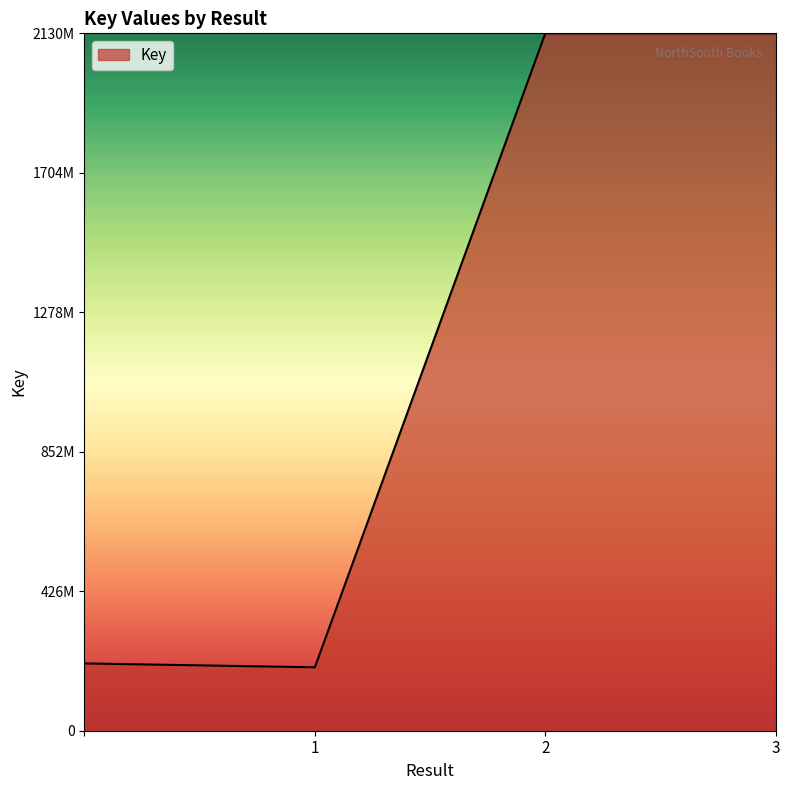

Is this an area chart (filled region under the line)?

Yes